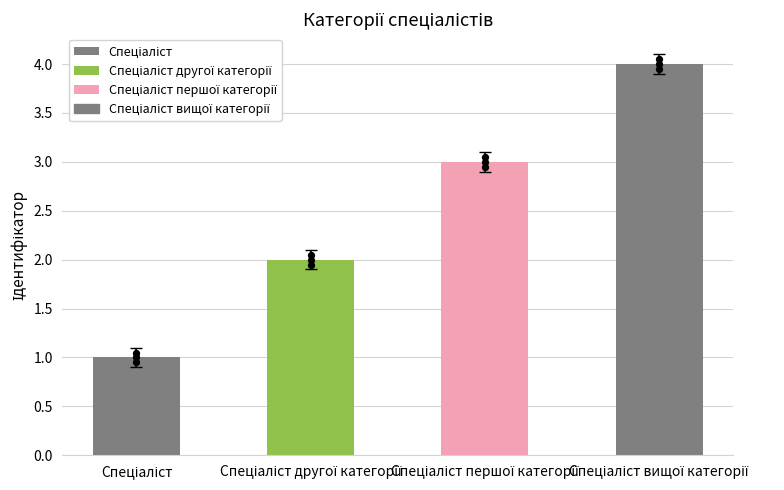

What is the ratio of the value at Спеціаліст to the value at Спеціаліст другої категорії?

0.5